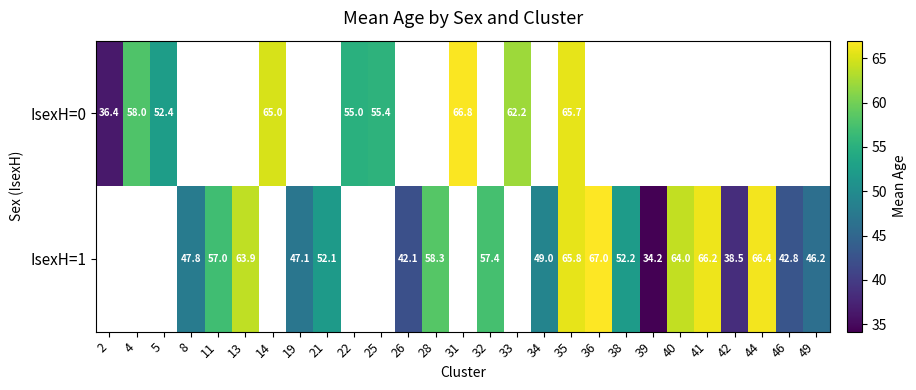

Is the value of IsexH=0 at 33 greater than the value of IsexH=1 at 8?

Yes